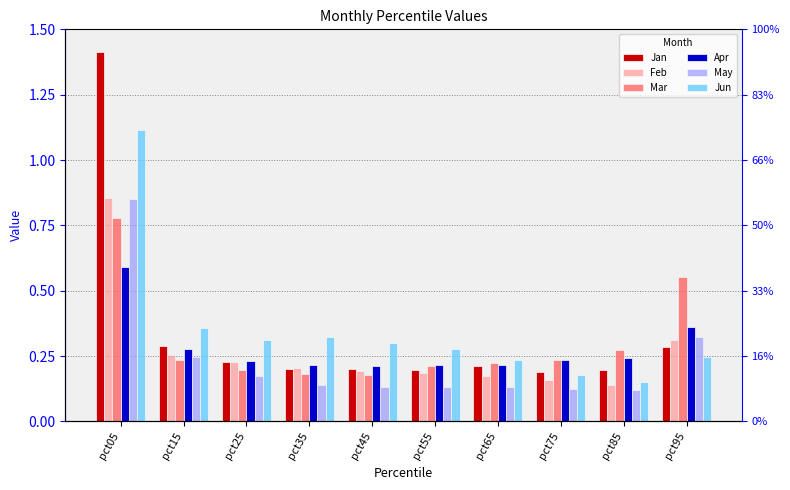

At which category is the sum across all series the highest?

pct05